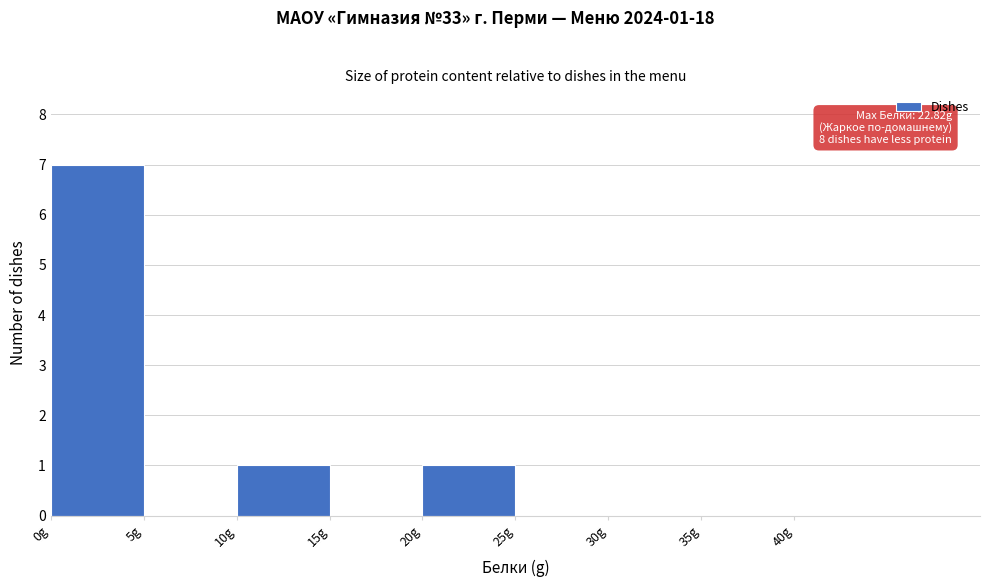

Over which range of the x-axis is the bar tallest?

0 to 5